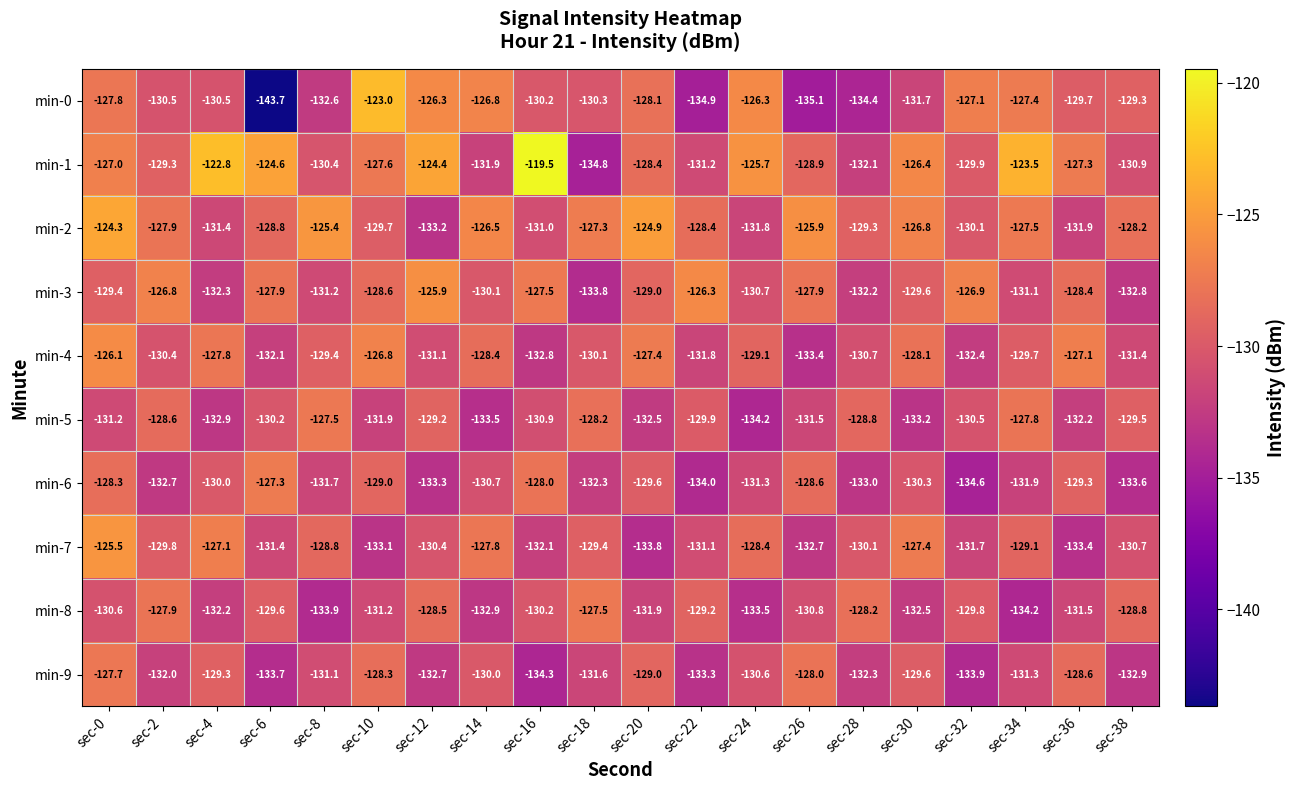

Which series has the largest range (max minus min)?

min-0